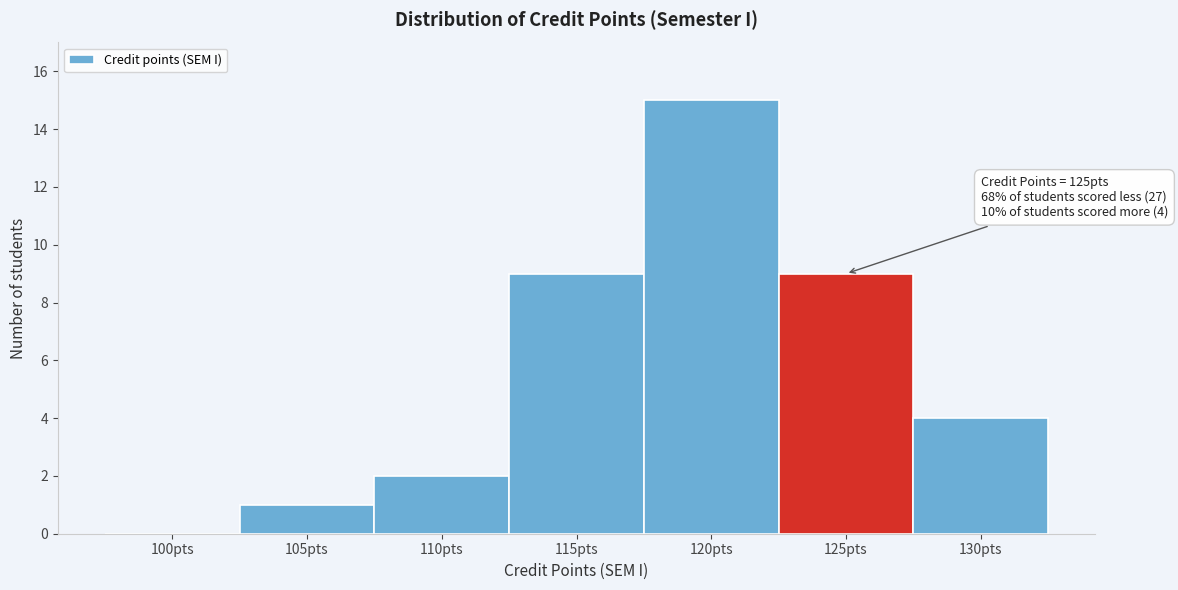

Reading left to right, extract all data points from this chart.

100pts=0	105pts=1	110pts=2	115pts=9	120pts=15	125pts=9	130pts=4